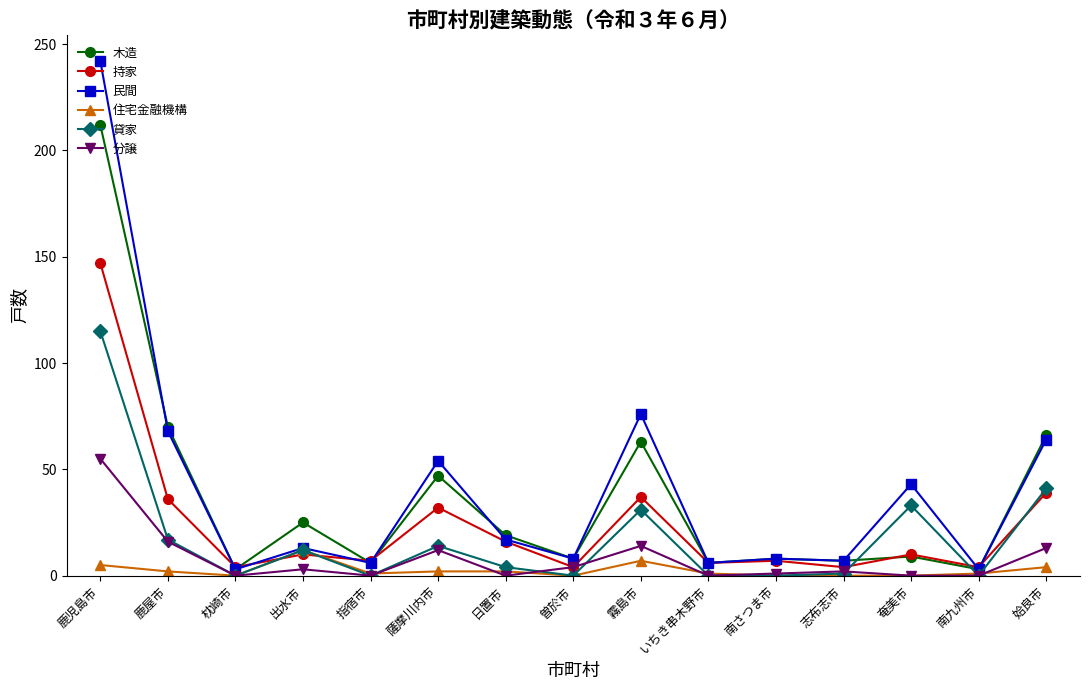

The value of 持家 at 枕崎市 is 4. True or false?

True